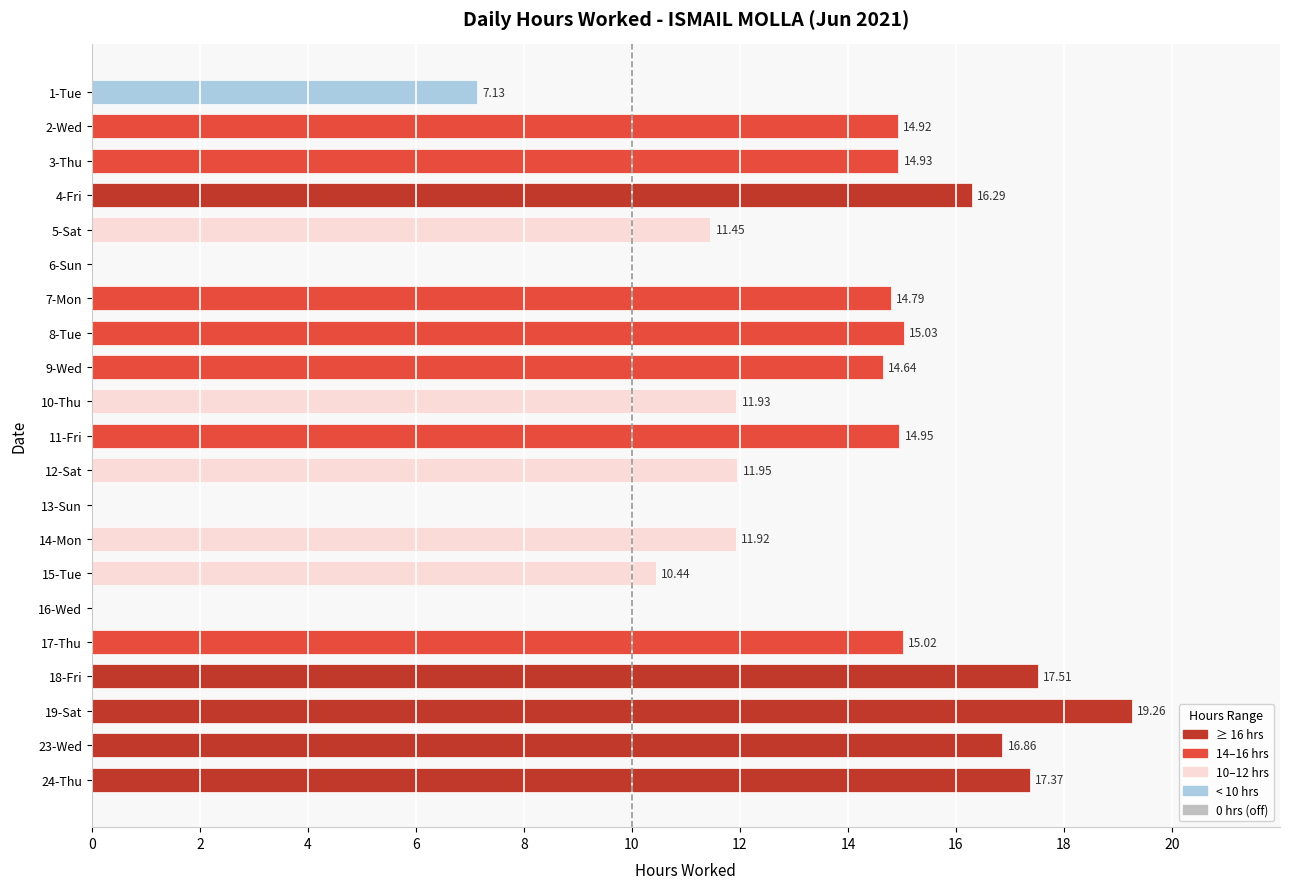

Between 8-Tue and 23-Wed, which is larger?

23-Wed